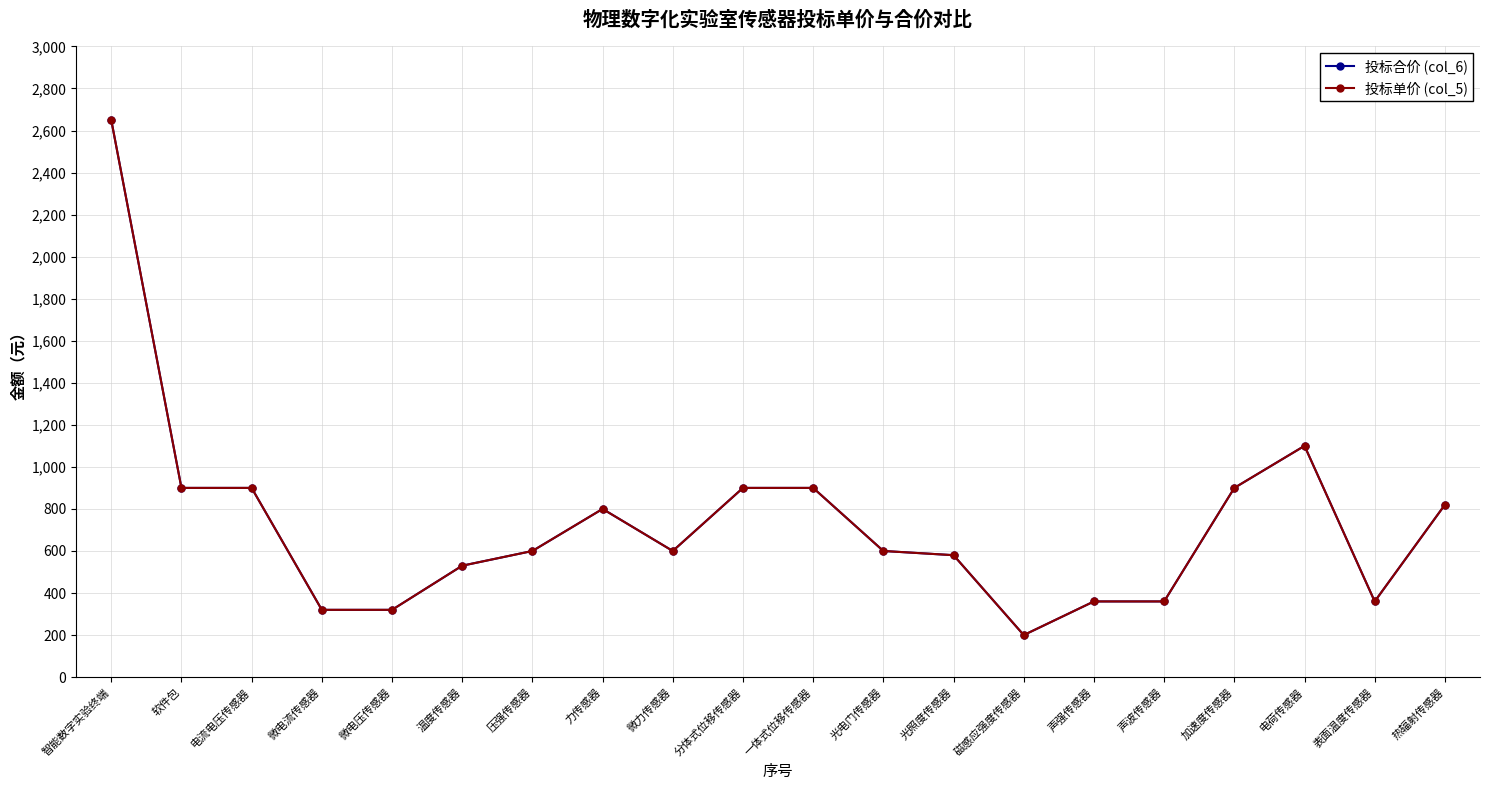

What is the value of the 投标合价 (col_6) point at the 15th from the left?

360